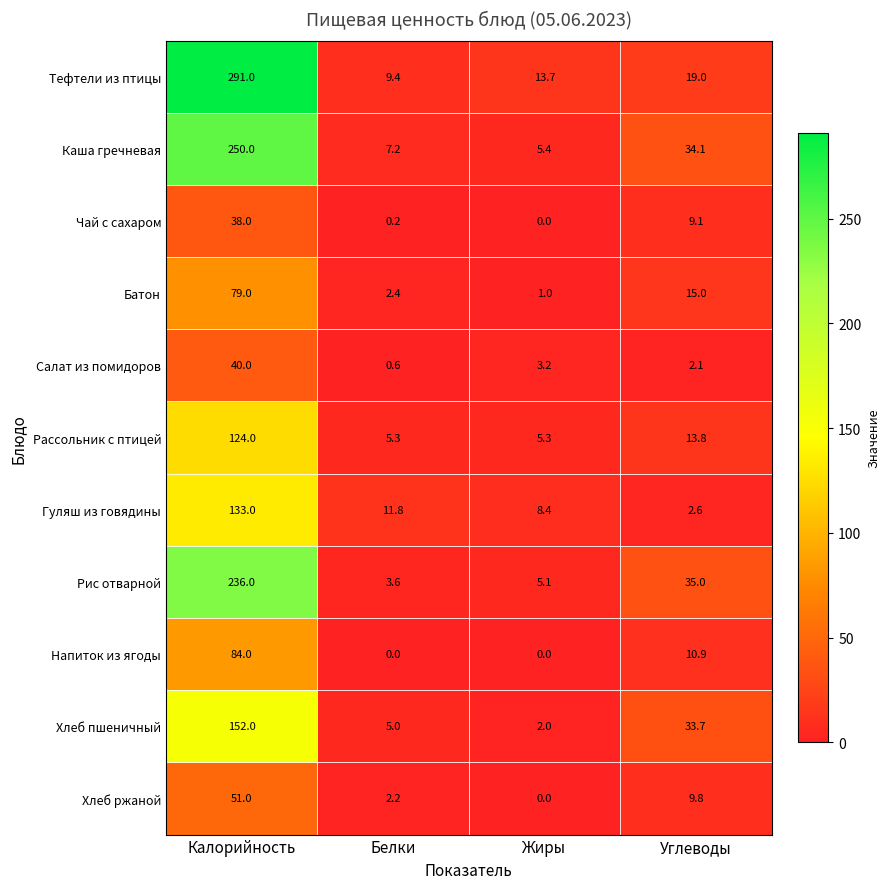

Which series has the widest spread of values?

Тефтели из птицы